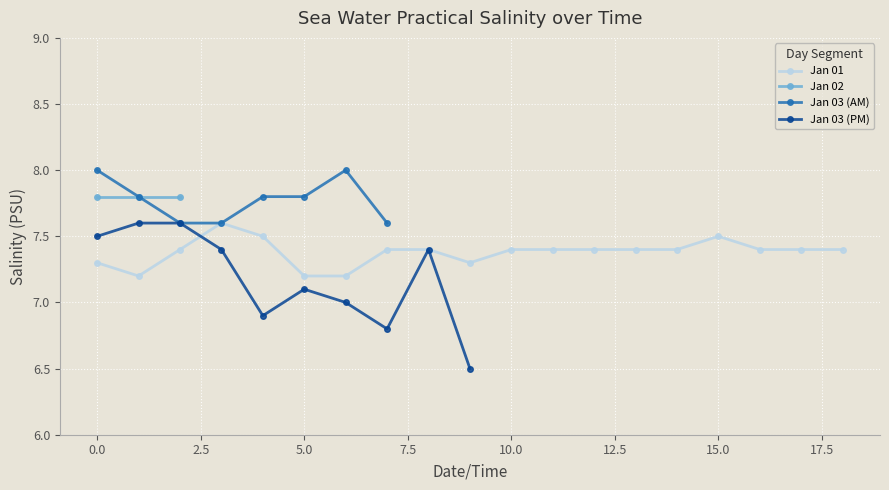

What is the label of the 8th point from the left?

2016-01-01T07:30